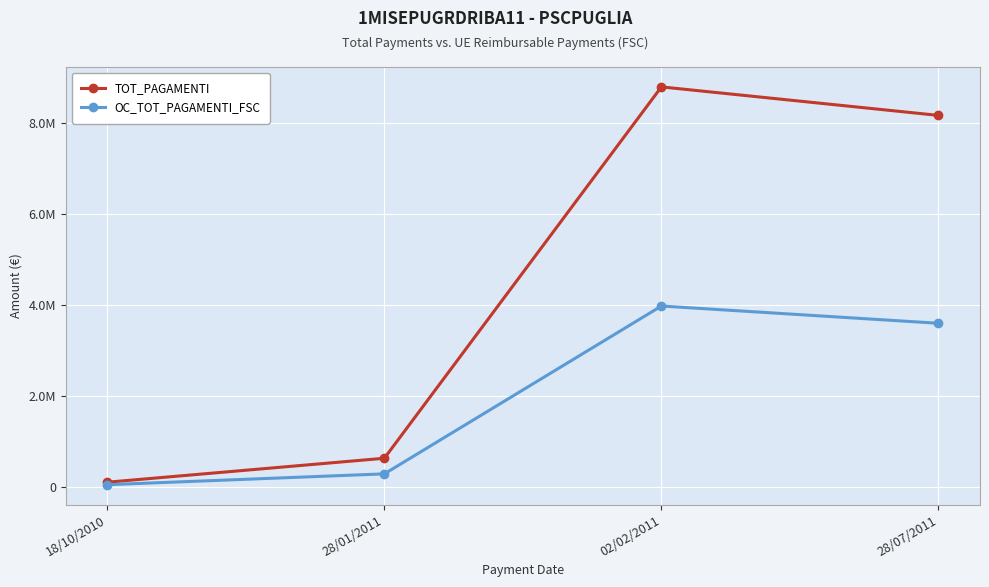

What is the value of the OC_TOT_PAGAMENTI_FSC point at the 4th from the left?

3597739.3